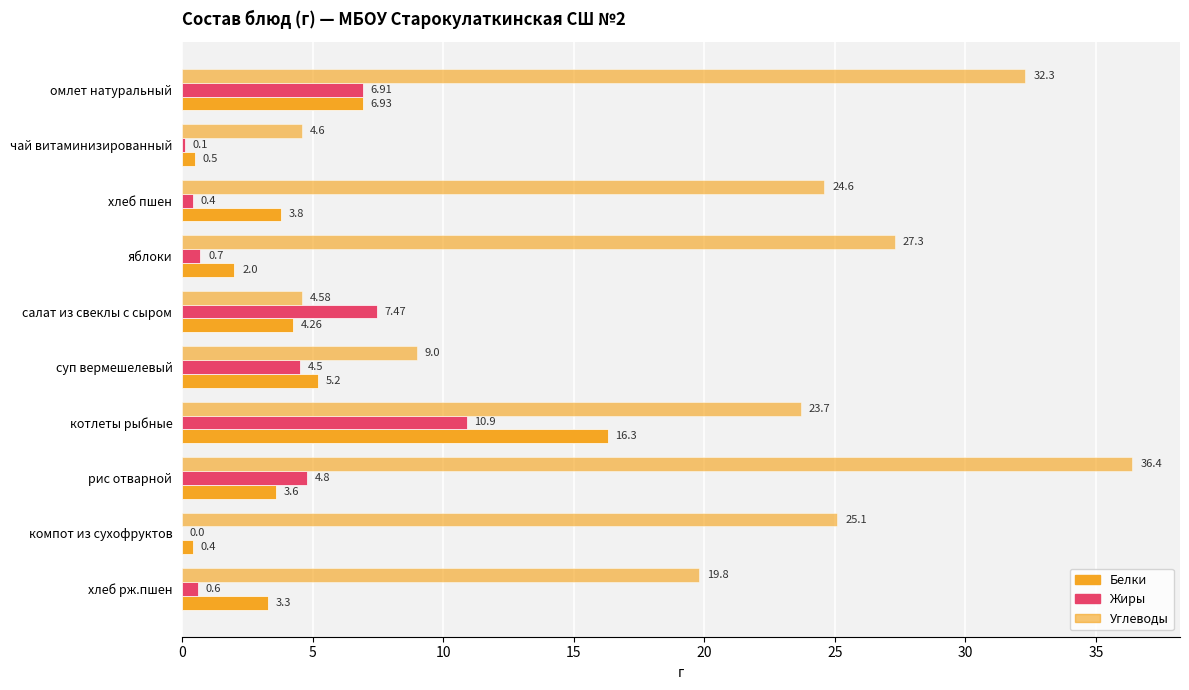

Count the number of categories in the chart.

10